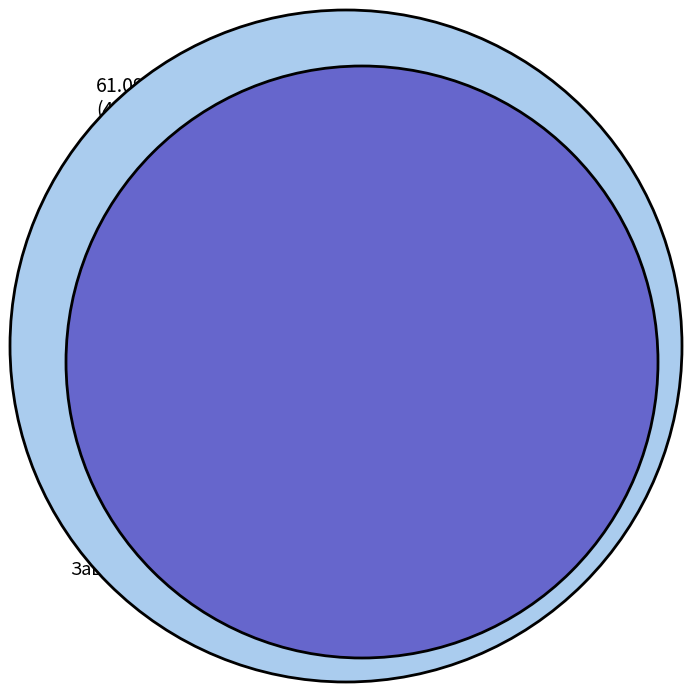

What is the largest slice in the pie chart?

Гуляш из говядины